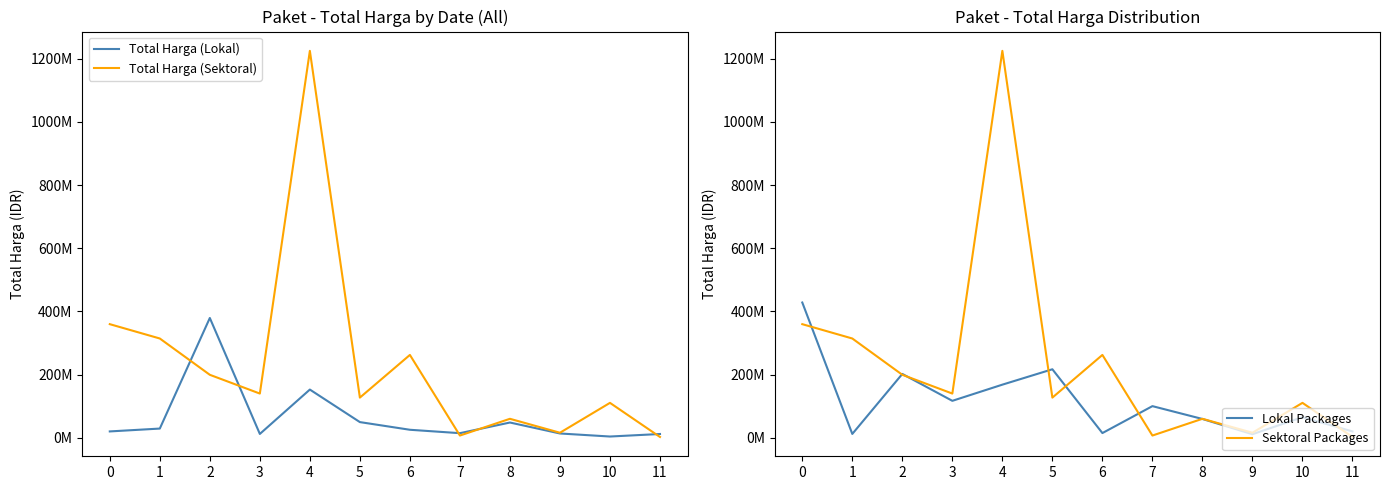

How many times do Total Harga (Lokal) and Sektoral Packages cross each other?

5